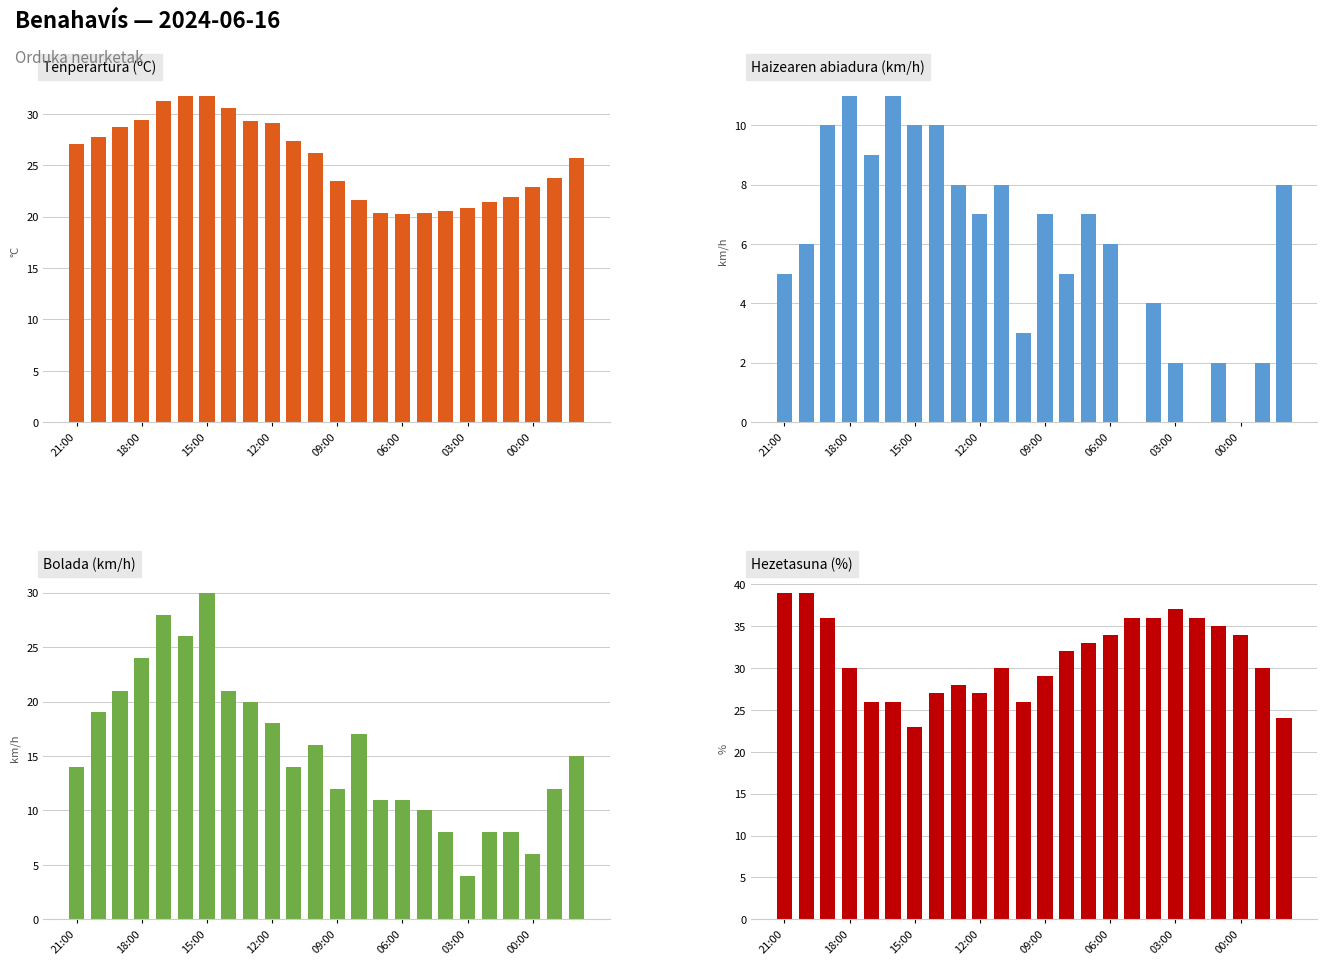

At how many categories does at least one series exceed 19?

24